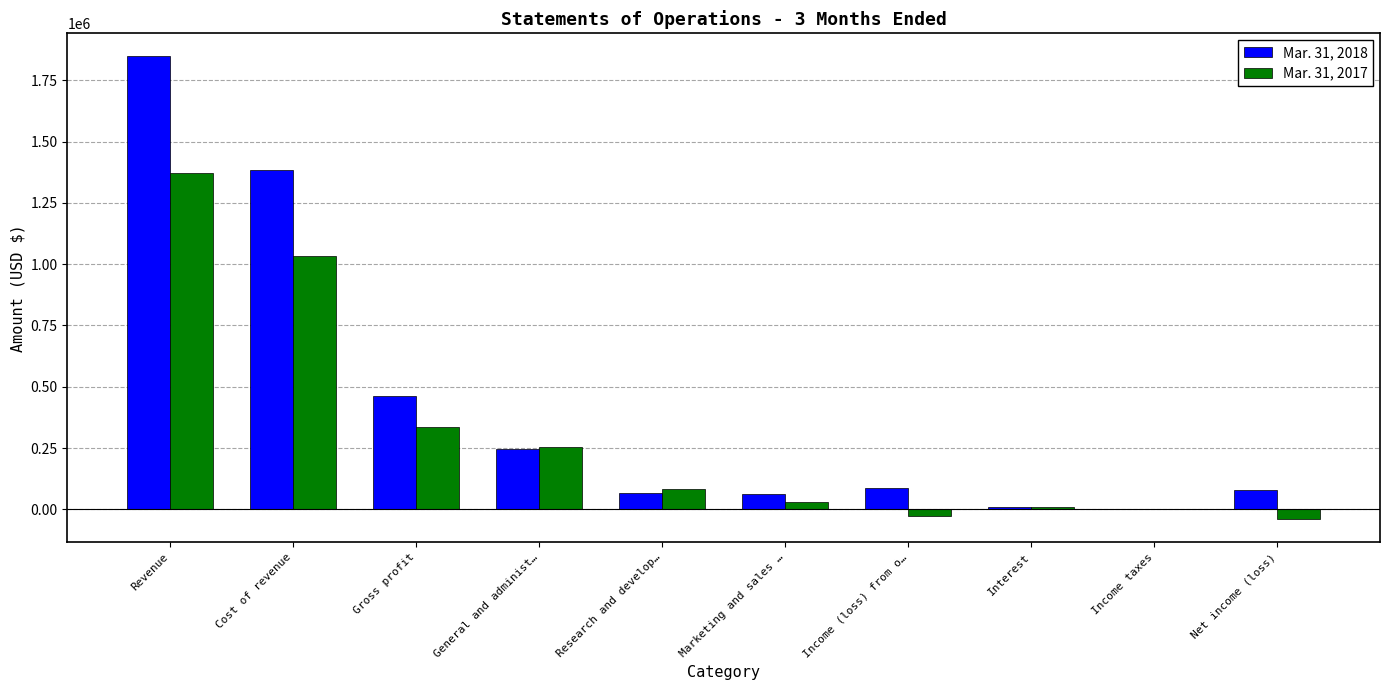

Are the bars grouped side by side (vs. stacked)?

Yes